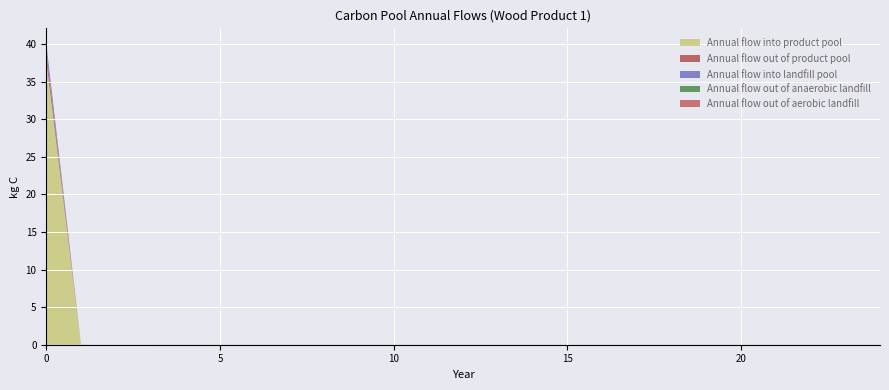

Reading left to right, what are all the values shown in this chart?

Annual flow into product pool: 0=37.8	1=0.0	2=0.0	3=0.0	4=0.0	5=0.0	6=0.0	7=0.0	8=0.0	9=0.0	10=0.0	11=0.0	12=0.0	13=0.0	14=0.0	15=0.0	16=0.0	17=0.0	18=0.0	19=0.0	20=0.0	21=0.0	22=0.0	23=0.0	24=0.0
Annual flow out of product pool: 0=1.1	1=0.0	2=0.0	3=0.0	4=0.0	5=0.0	6=0.0	7=0.0	8=0.0	9=0.0	10=0.0	11=0.0	12=0.0	13=0.0	14=0.0	15=0.0	16=0.0	17=0.0	18=0.0	19=0.0	20=0.0	21=0.0	22=0.0	23=0.0	24=0.0
Annual flow into landfill pool: 0=1.1	1=0.0	2=0.0	3=0.0	4=0.0	5=0.0	6=0.0	7=0.0	8=0.0	9=0.0	10=0.0	11=0.0	12=0.0	13=0.0	14=0.0	15=0.0	16=0.0	17=0.0	18=0.0	19=0.0	20=0.0	21=0.0	22=0.0	23=0.0	24=0.0
Annual flow out of anaerobic landfill: 0=0.0	1=0.0	2=0.0	3=0.0	4=0.0	5=0.0	6=0.0	7=0.0	8=0.0	9=0.0	10=0.0	11=0.0	12=0.0	13=0.0	14=0.0	15=0.0	16=0.0	17=0.0	18=0.0	19=0.0	20=0.0	21=0.0	22=0.0	23=0.0	24=0.0
Annual flow out of aerobic landfill: 0=0.0	1=0.0	2=0.0	3=0.0	4=0.0	5=0.0	6=0.0	7=0.0	8=0.0	9=0.0	10=0.0	11=0.0	12=0.0	13=0.0	14=0.0	15=0.0	16=0.0	17=0.0	18=0.0	19=0.0	20=0.0	21=0.0	22=0.0	23=0.0	24=0.0